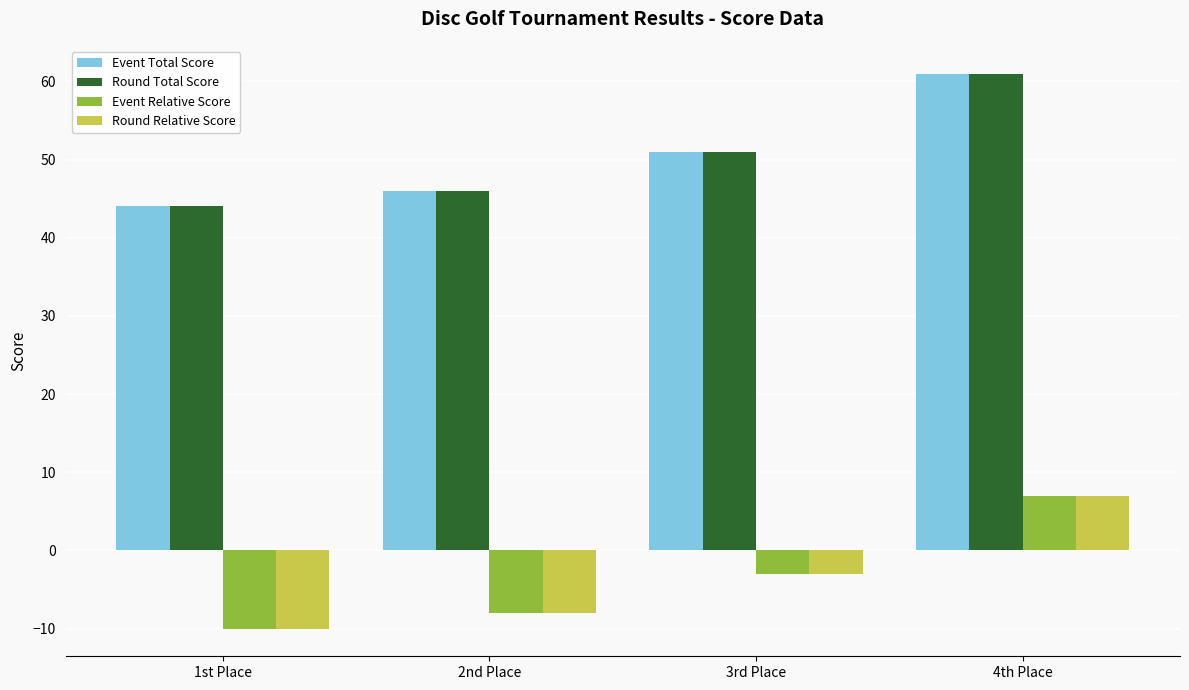

Reading right to left, what are all the values shown in this chart?

Event Total Score: 61	51	46	44
Round Total Score: 61	51	46	44
Event Relative Score: 7	-3	-8	-10
Round Relative Score: 7	-3	-8	-10